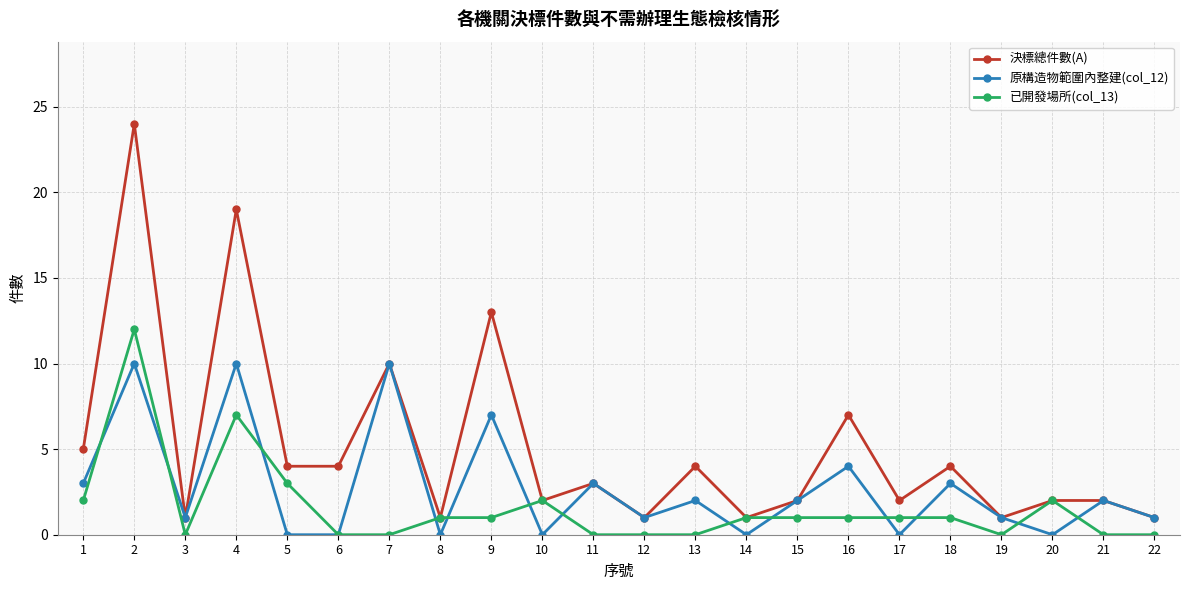

What is the value of the 已開發場所(col_13) point at the 2nd from the left?

12